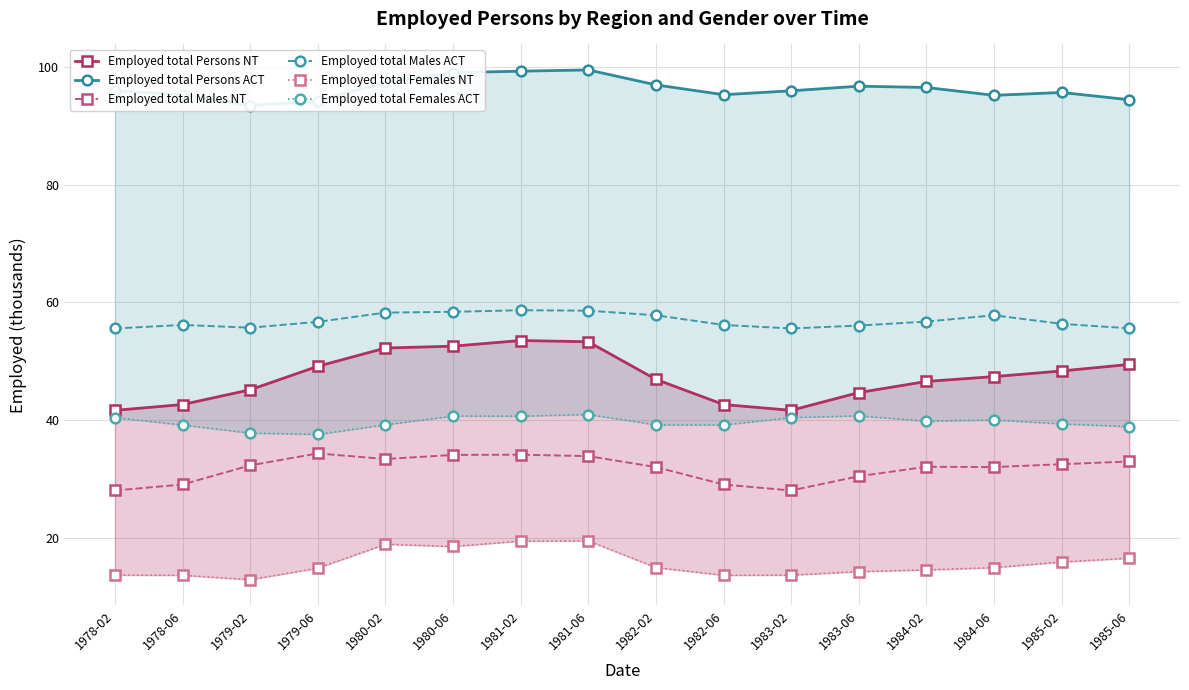

True or false: Employed total Males NT and Employed total Persons NT intersect in this chart.

False